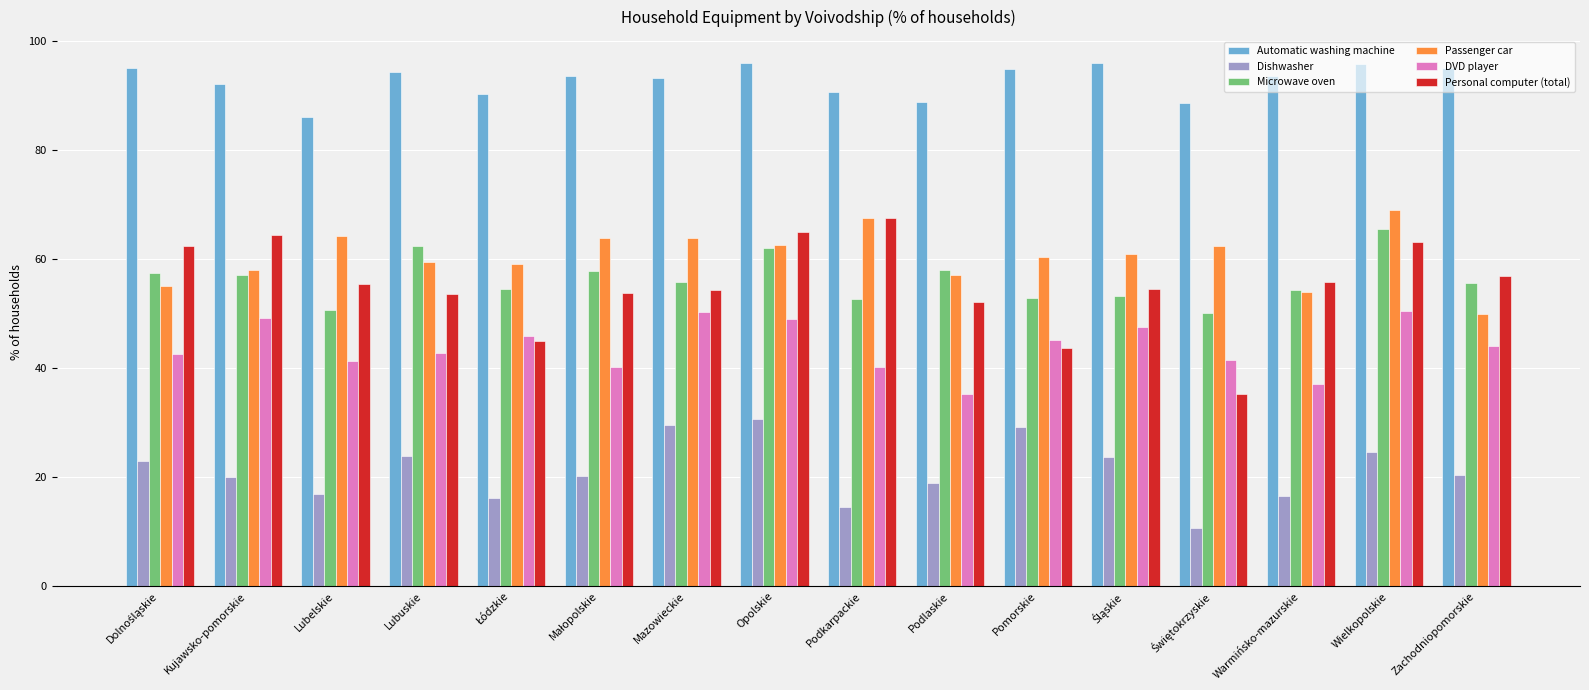

Read the Automatic washing machine value at Lubelskie.

86.2